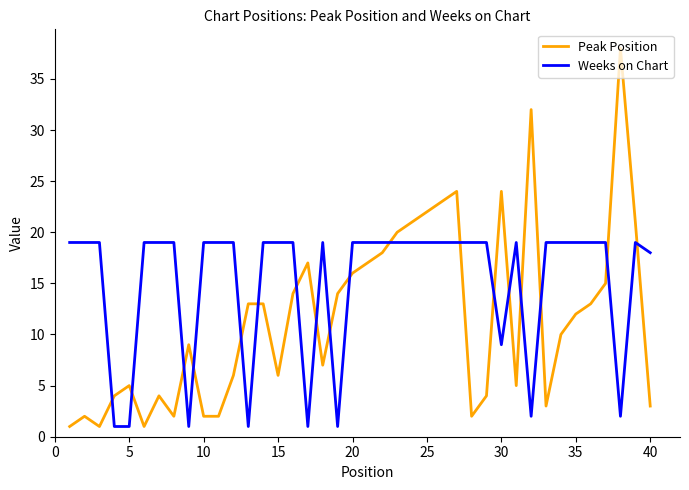

Which series has the largest total across all categories?

Weeks on Chart